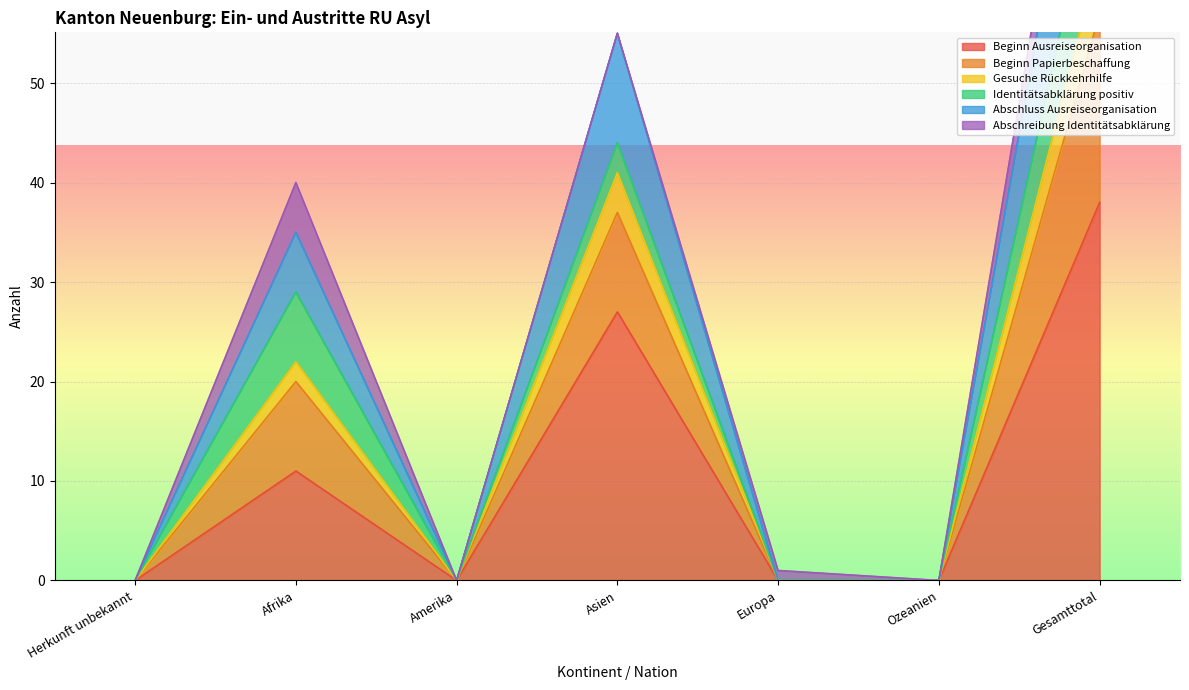

At how many categories does at least one series exceed 16?

3